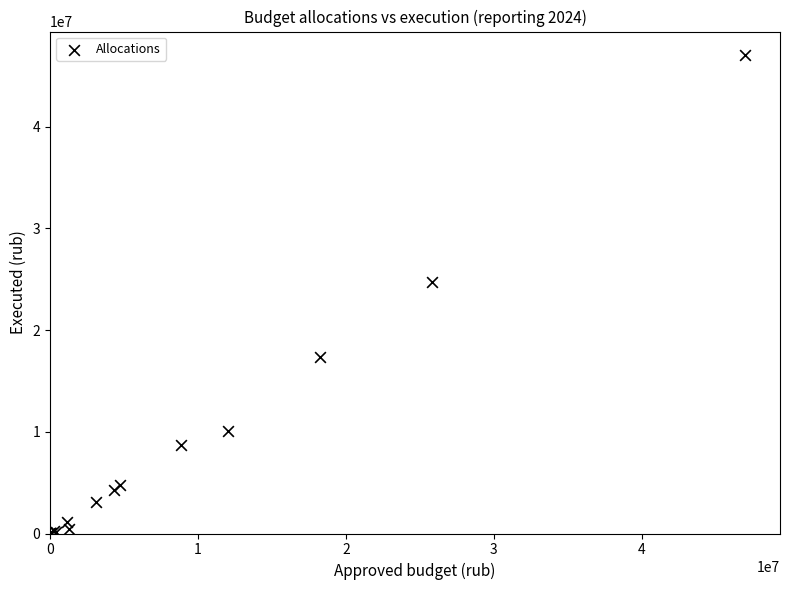

What Y value in the scatter plot is closest to 23492200?

24761532.3